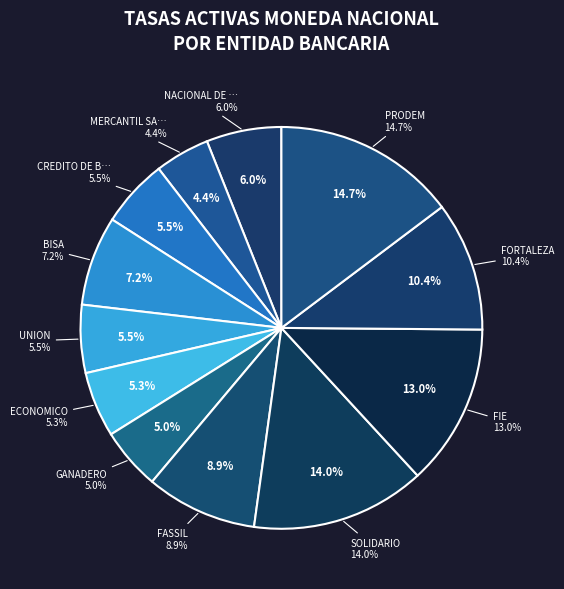

Is it true that MERCANTIL SANTA CRUZ is 4% of the pie?

True